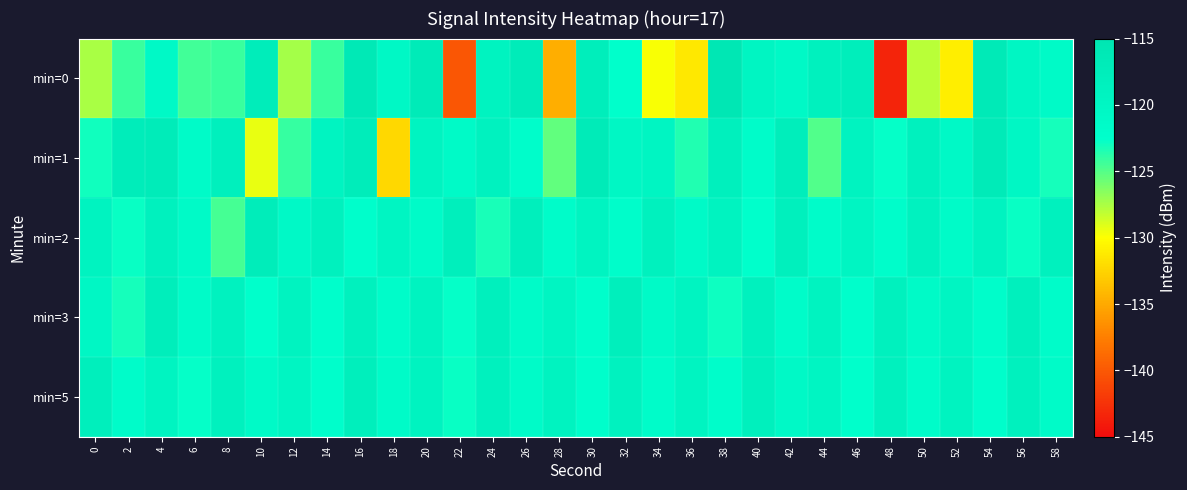

Which category has the lowest value across all series?

48